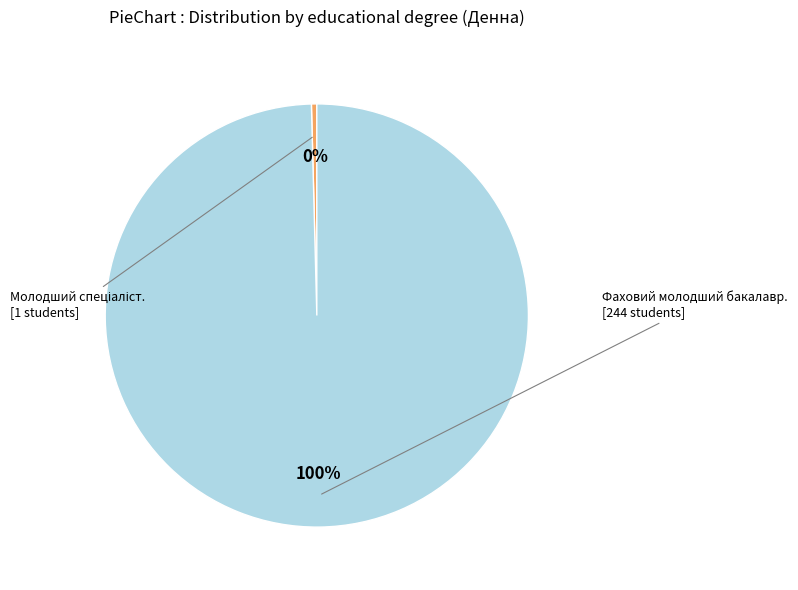

Is there any slice that represents more than half of the pie?

Yes